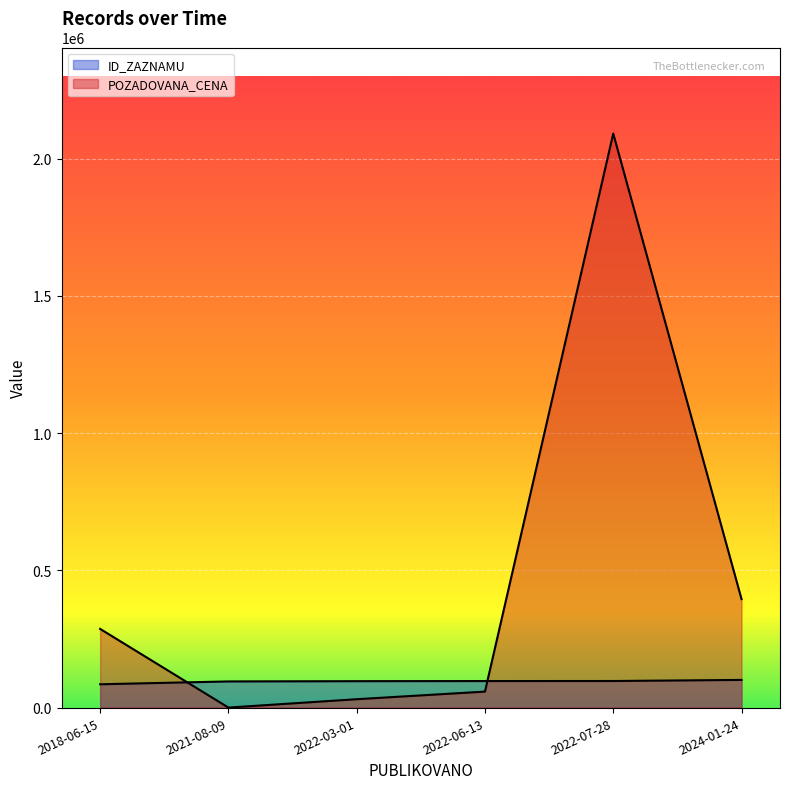

What is the label of the 4th point from the left?

2022-06-13